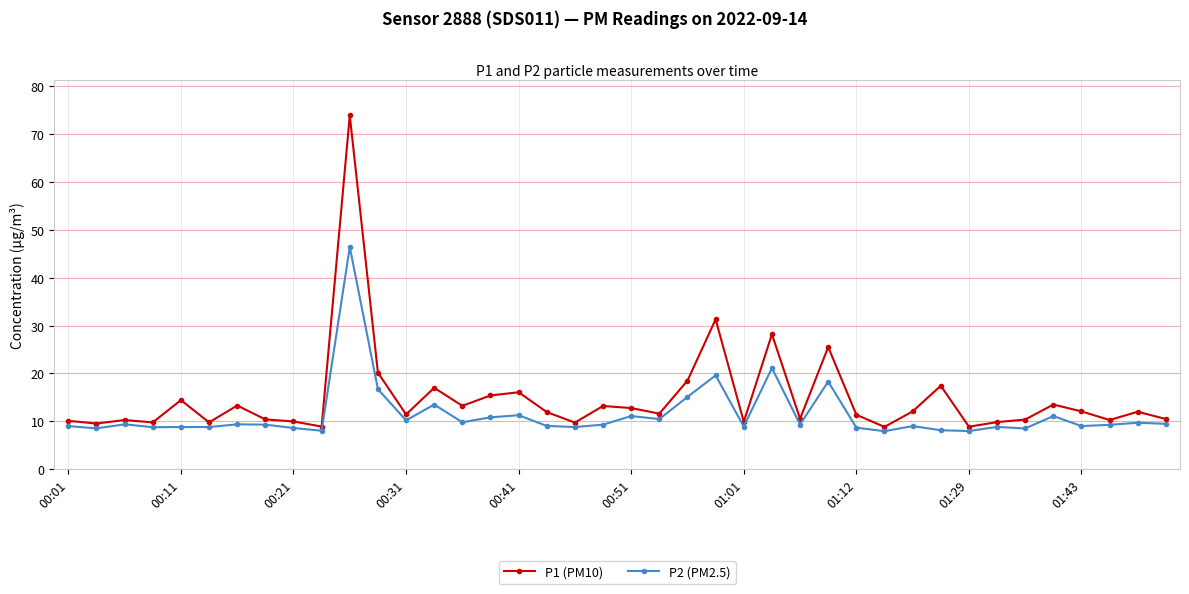

Which series has the widest spread of values?

P1 (PM10)